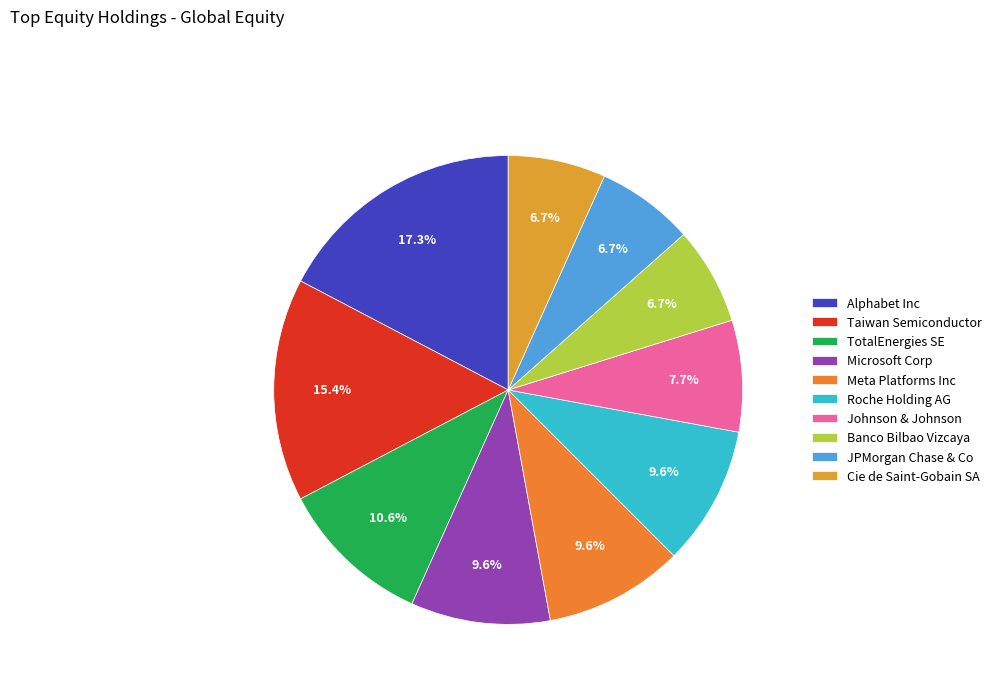

To the nearest percent, what portion does Banco Bilbao Vizcaya represent?

7%